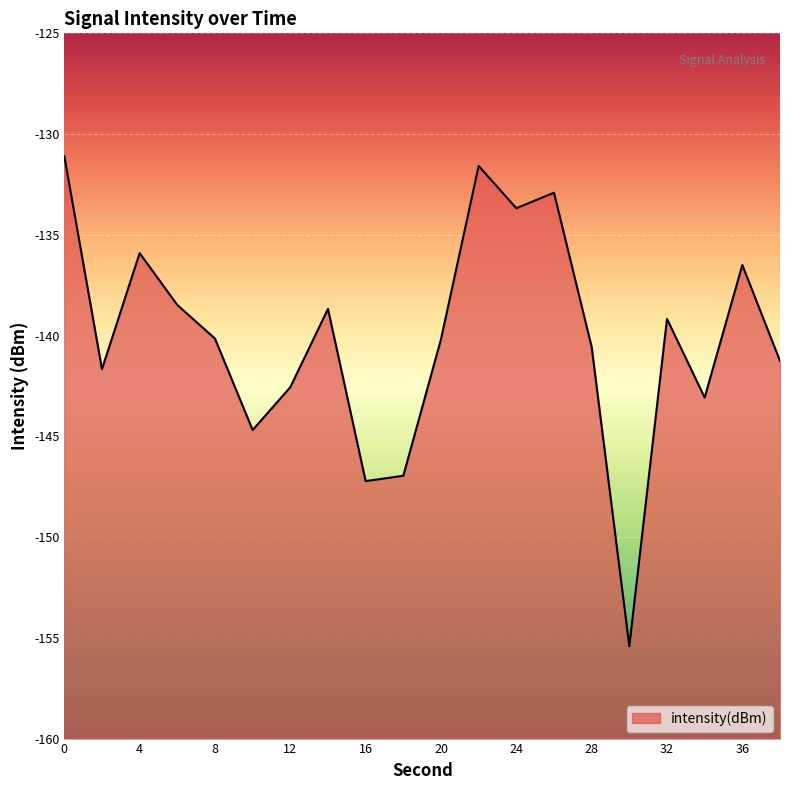

What is the difference between the values at 18 and 4?

11.1